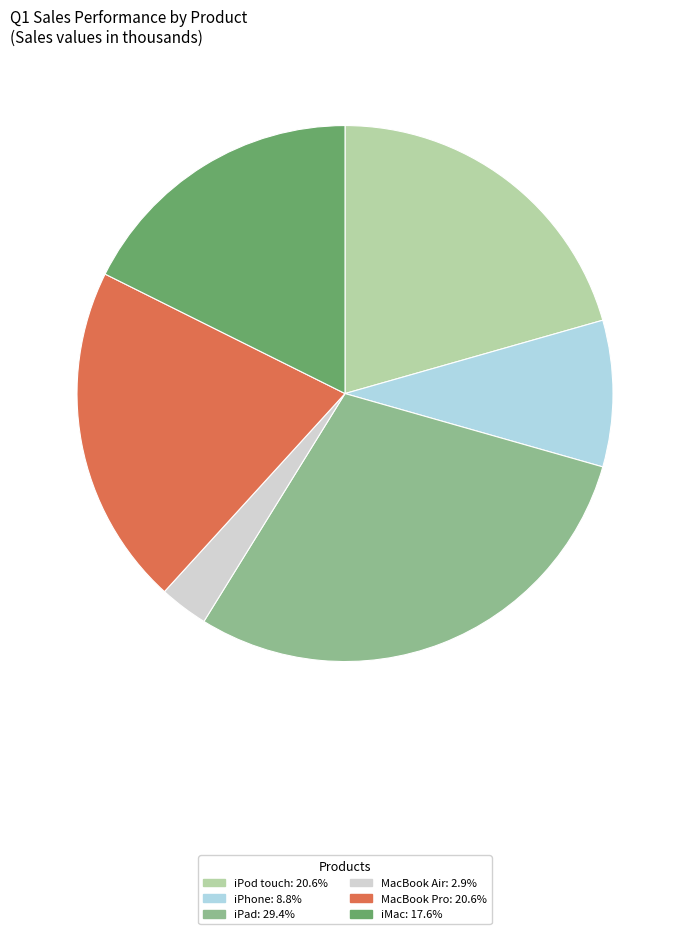

Is it true that iPhone is 23% of the pie?

False